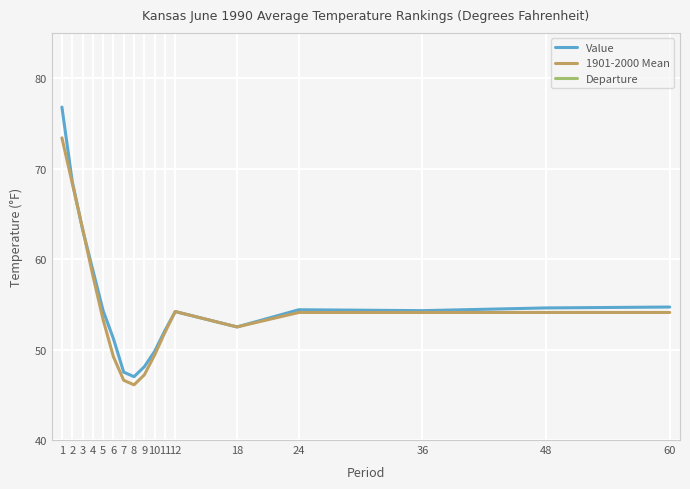

Reading left to right, transcribe all the data shown in this chart.

Value: 1=76.8	2=68.6	3=63.3	4=58.8	5=54.3	6=51.2	7=47.5	8=47.0	9=48.1	10=49.8	11=52.1	12=54.2	18=52.5	24=54.4	36=54.3	48=54.6	60=54.7
1901-2000 Mean: 1=73.4	2=68.4	3=63.4	4=58.2	5=53.3	6=49.2	7=46.6	8=46.1	9=47.2	10=49.4	11=51.9	12=54.2	18=52.5	24=54.1	36=54.1	48=54.1	60=54.1
Departure: 1=3.4	2=0.2	3=-0.1	4=0.6	5=1.0	6=2.0	7=0.9	8=0.9	9=0.9	10=0.4	11=0.2	12=0.0	18=0.0	24=0.3	36=0.2	48=0.5	60=0.6